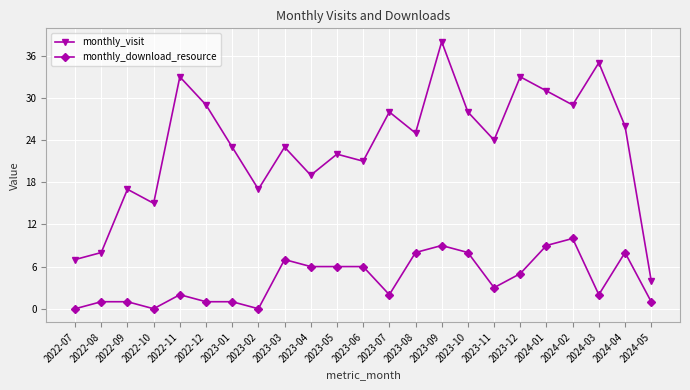

At which category does monthly_visit reach its first local valley?

2022-10